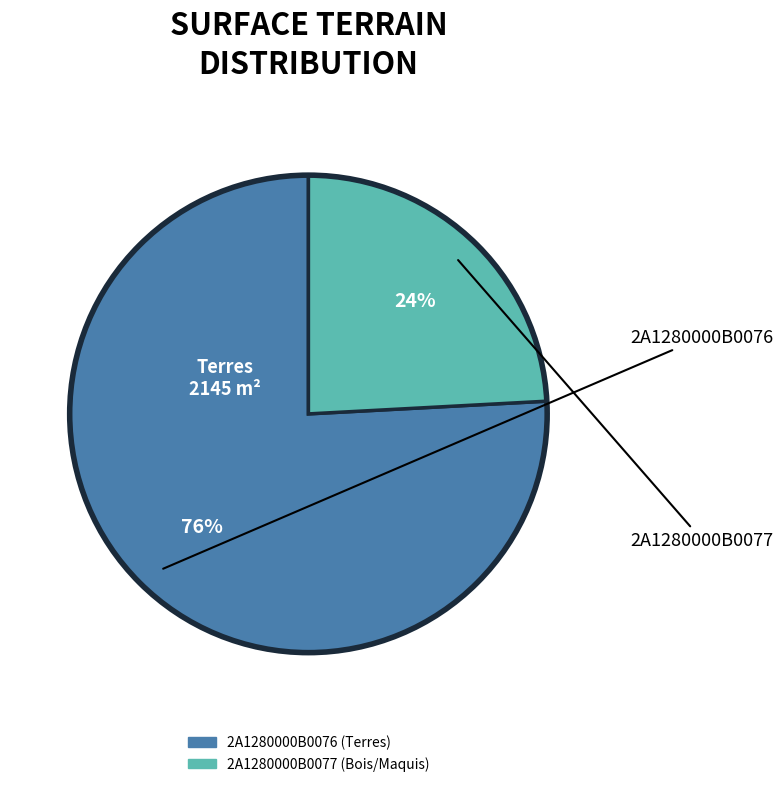

To the nearest percent, what portion does 2A1280000B0076 represent?

76%